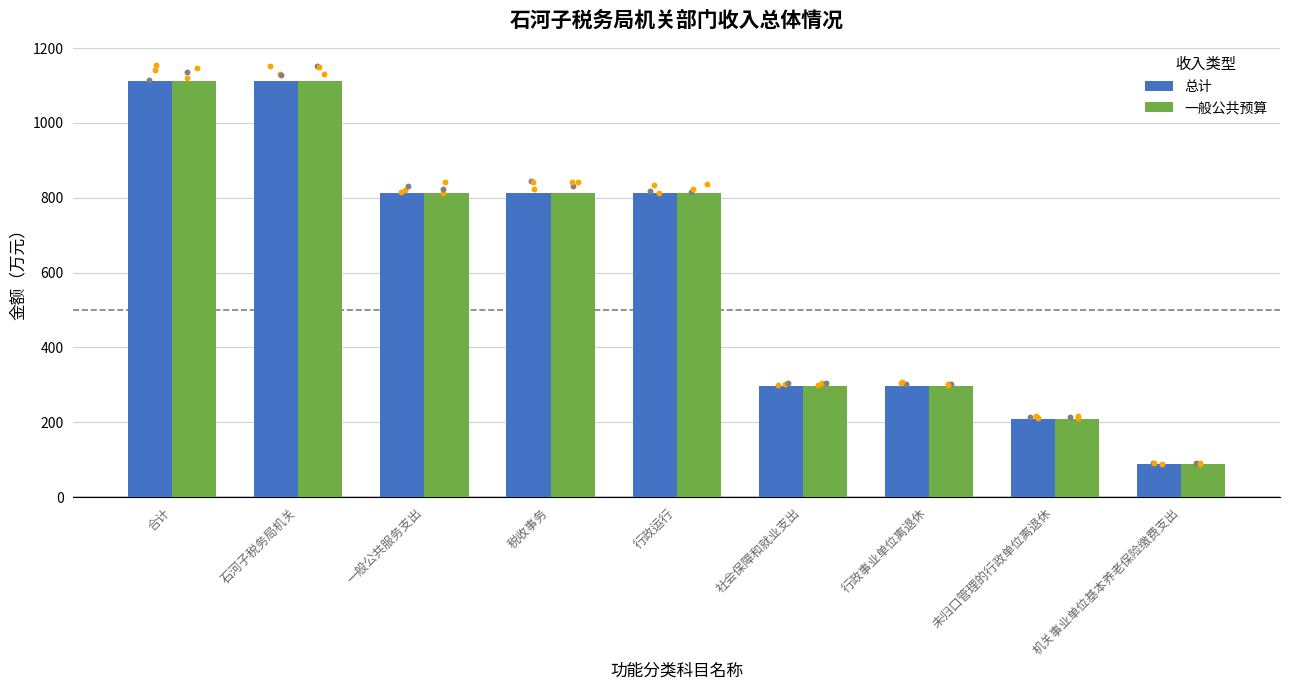

Which series reaches the minimum Y coordinate?

总计